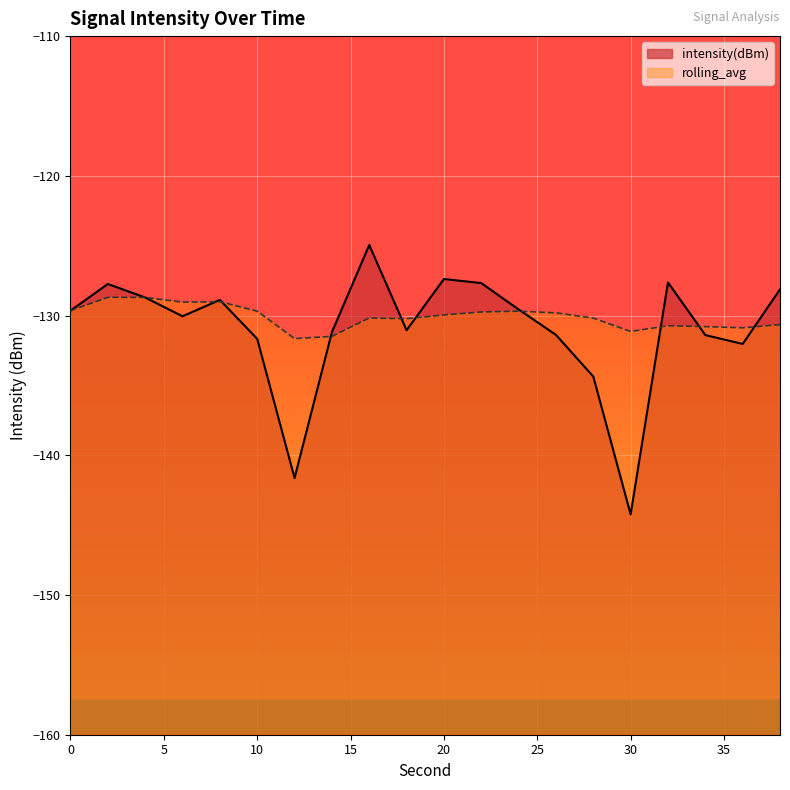

How many times do rolling_avg and intensity(dBm) cross each other?

10